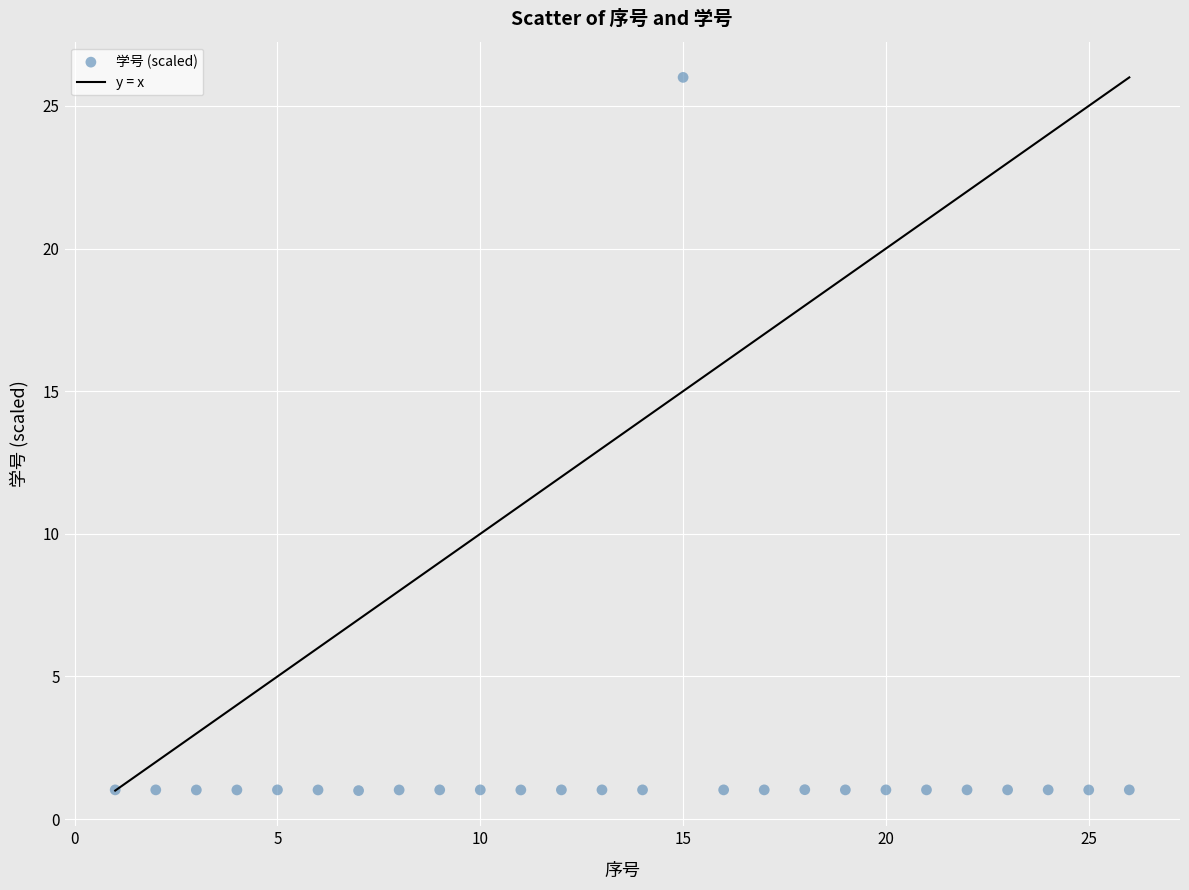

What is the range of X values (max minus min)?

25.0